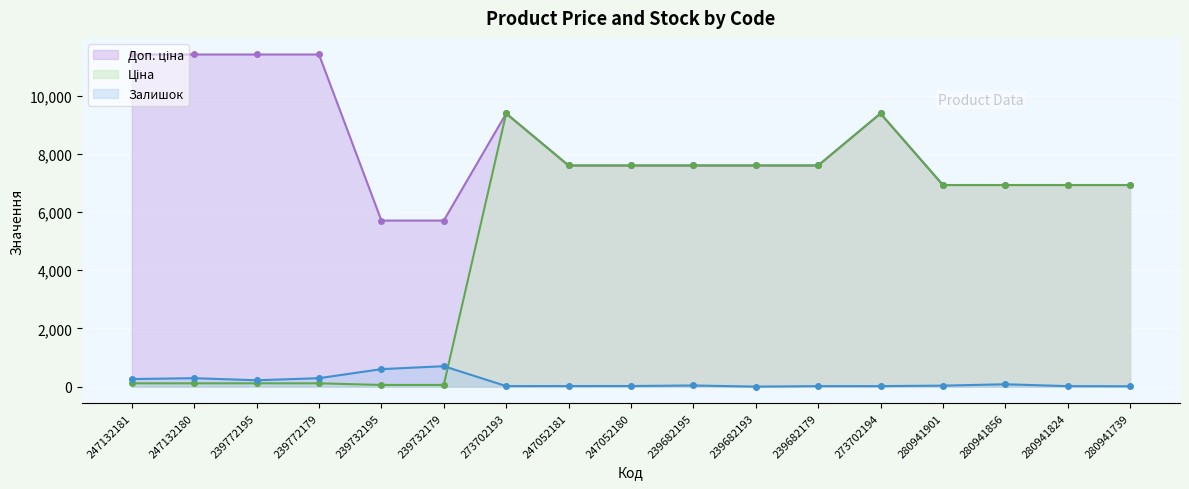

How many lines are shown in the chart?

3